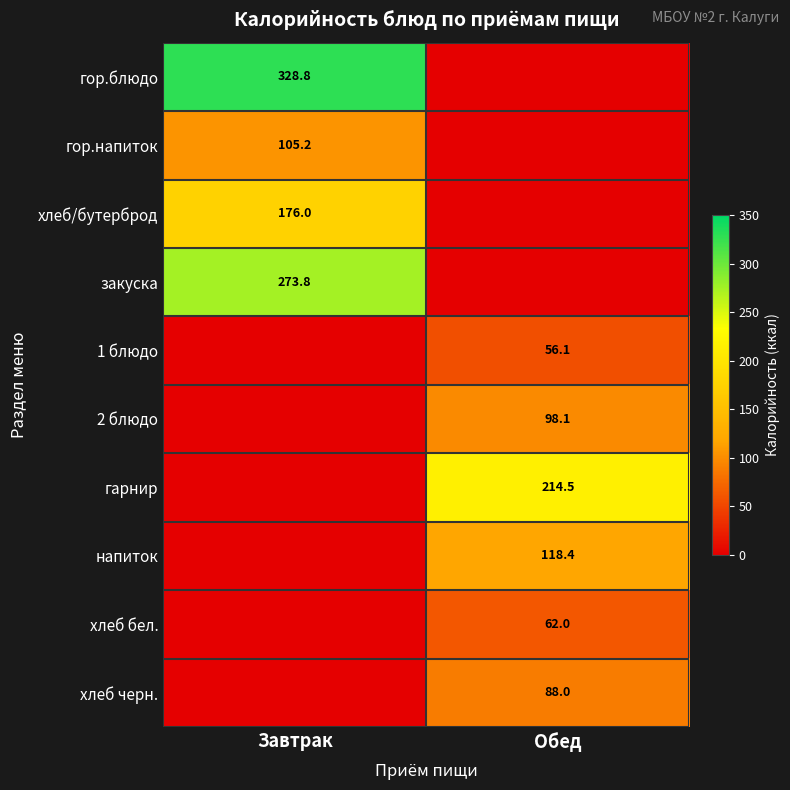

Is the value of напиток at Обед greater than the value of гор.блюдо at Завтрак?

No